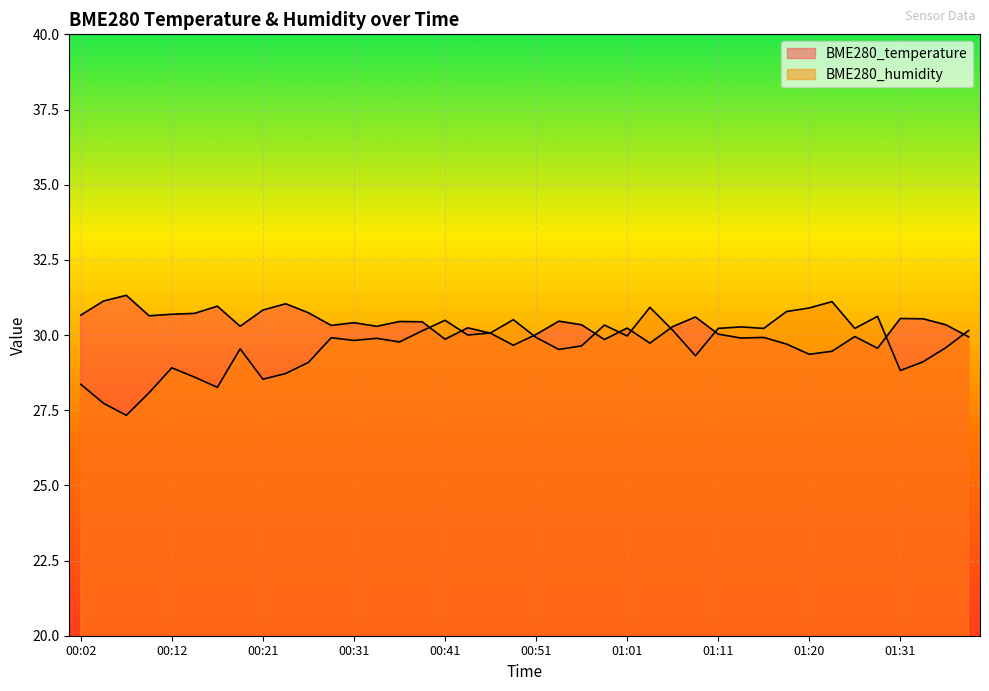

What is the minimum value shown in the chart?

27.3